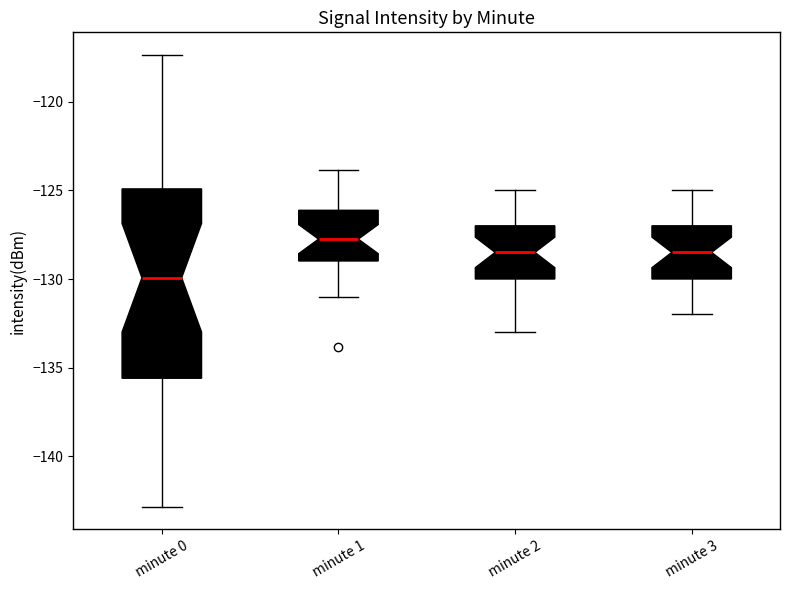

Reading left to right, read every box against the y-axis: the position of its median line, the range the box covers, and the ends of its whiskers. The values are not printed on the chart, so give them approximately, as read against the axis.

minute 0: median -130.0, box -135.5 to -125.0, whiskers -143.0 to -117.5
minute 1: median -127.5, box -129.0 to -126.0, whiskers -131.0 to -124.0
minute 2: median -128.5, box -130.0 to -127.0, whiskers -133.0 to -125.0
minute 3: median -128.5, box -130.0 to -127.0, whiskers -132.0 to -125.0